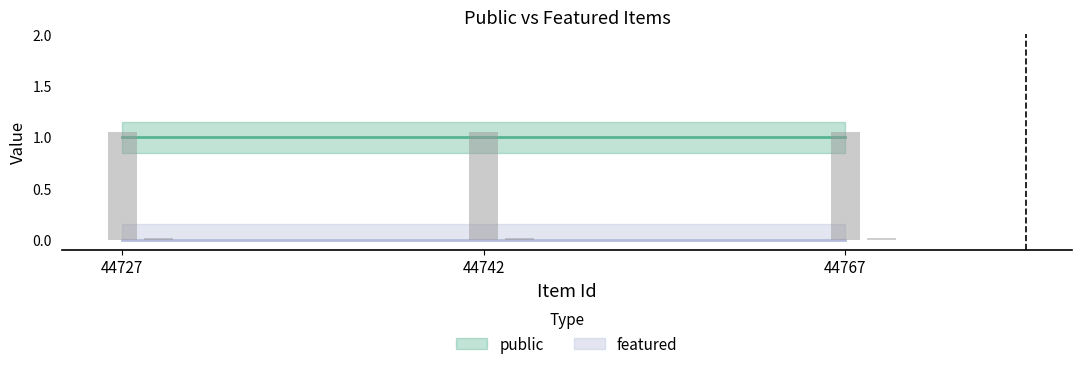

At which label is public closest to 1?

44727